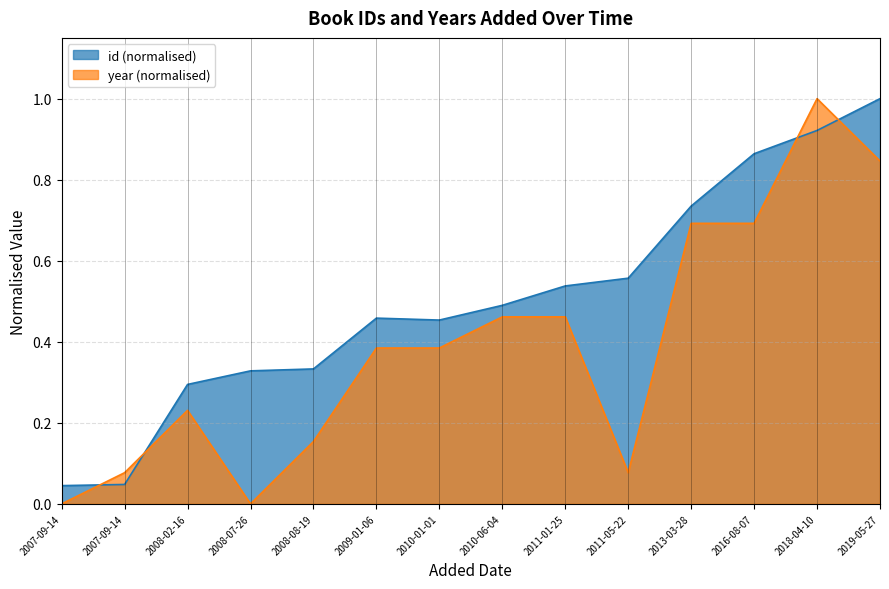

Is it true that id equals 0.7 at 2010-01-01?

False